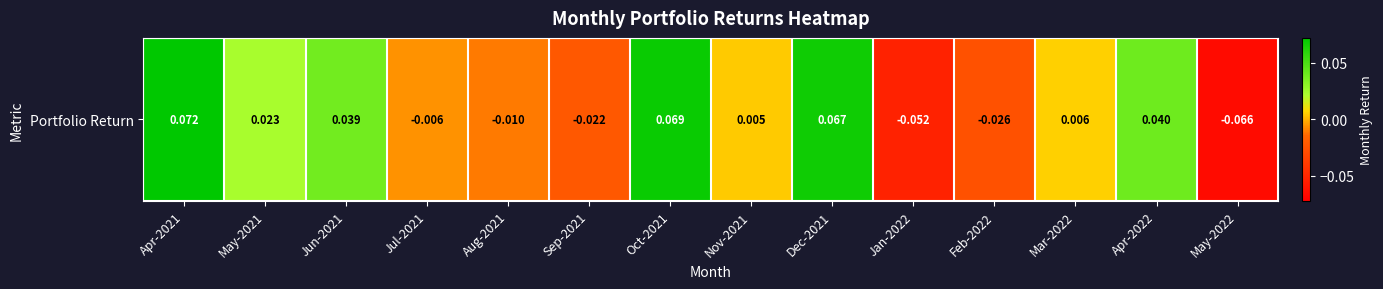

What is the difference between the values at Nov-2021 and Dec-2021?

0.1